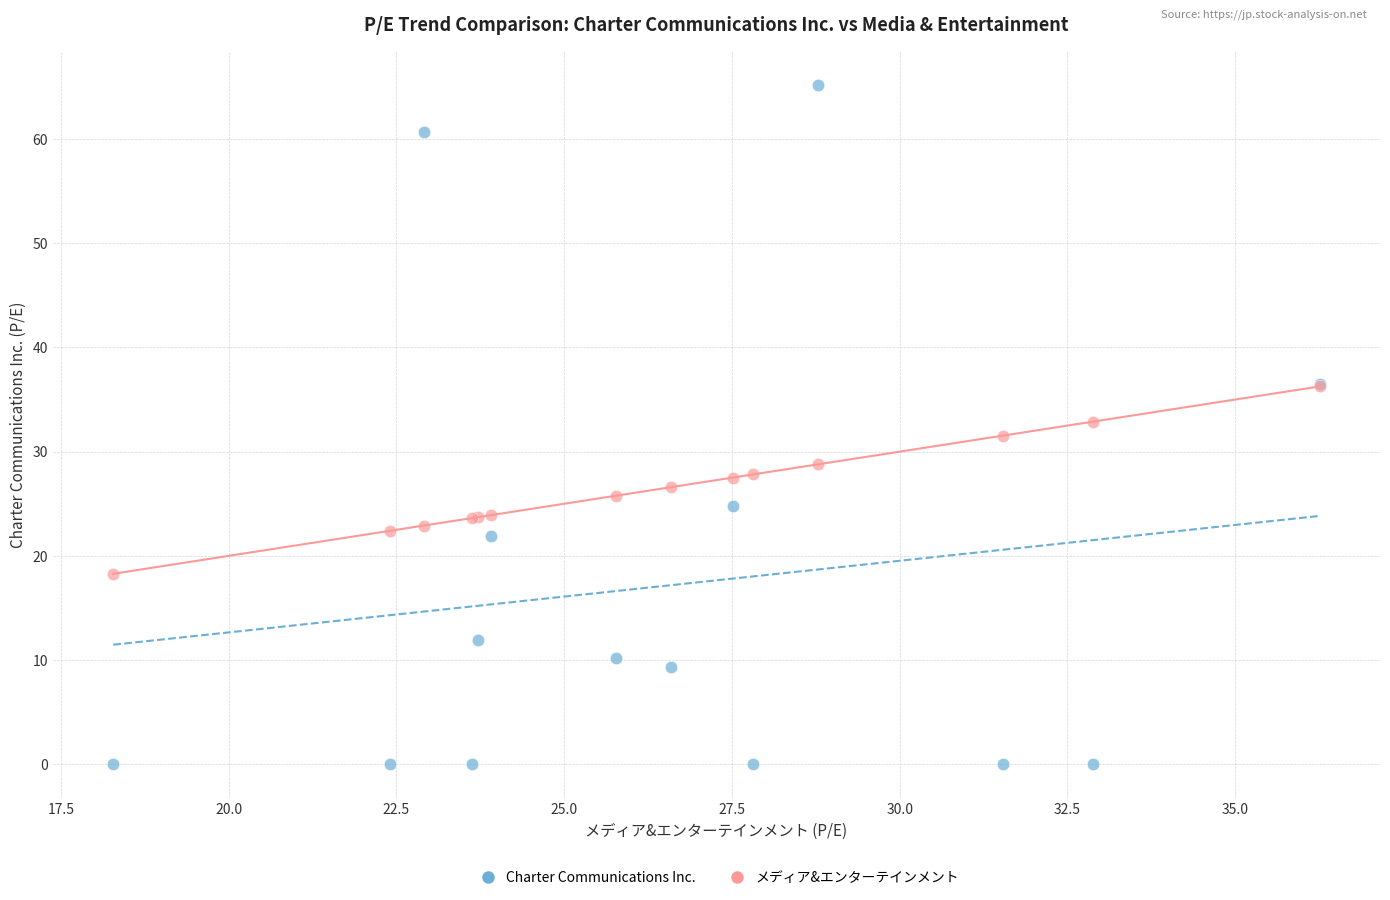

What are all the series names shown in the legend?

Charter Communications Inc., メディア&エンターテインメント